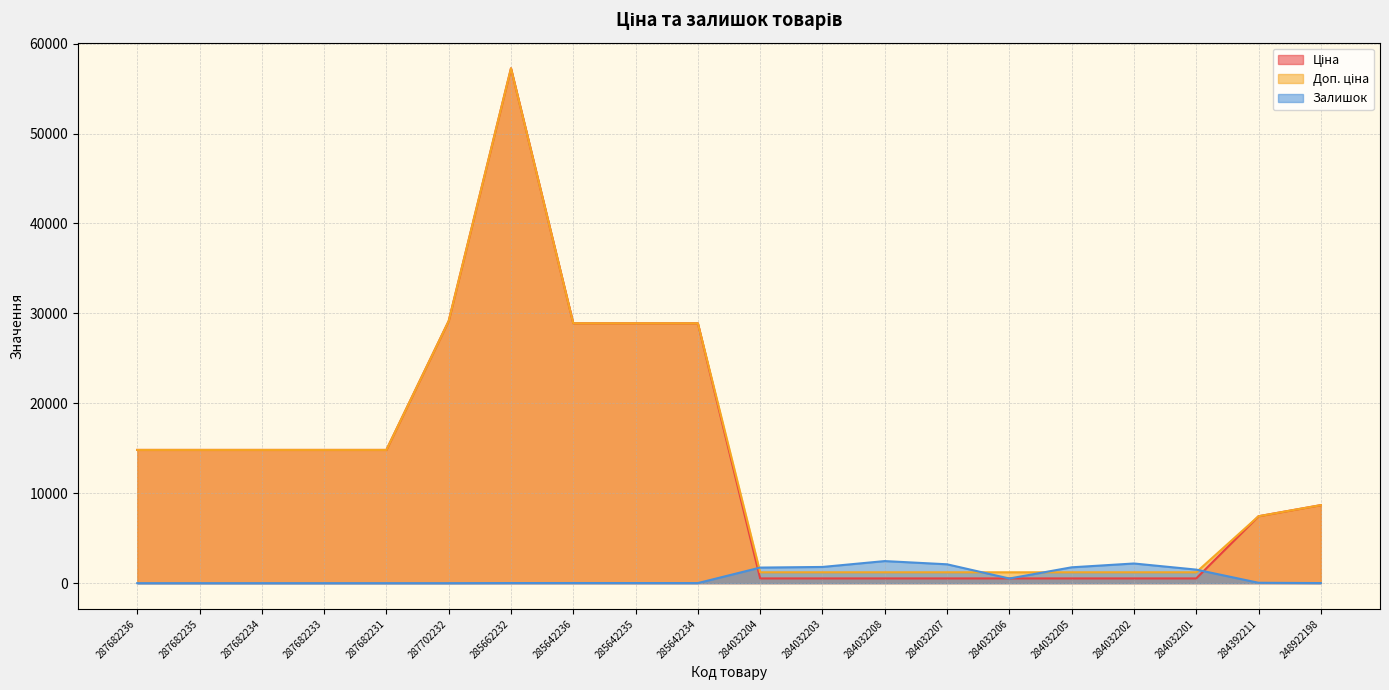

How many lines are shown in the chart?

3